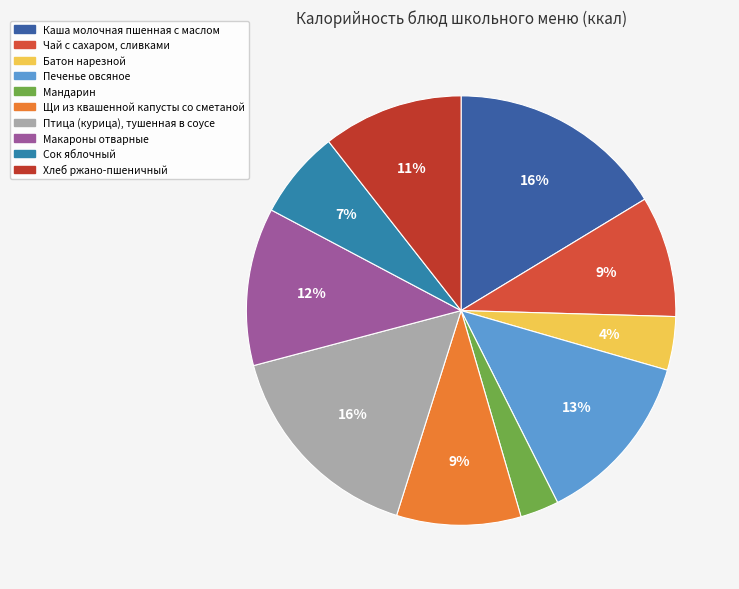

What is the ratio of the value at Хлеб ржано-пшеничный to the value at Чай с сахаром, сливками?

1.2